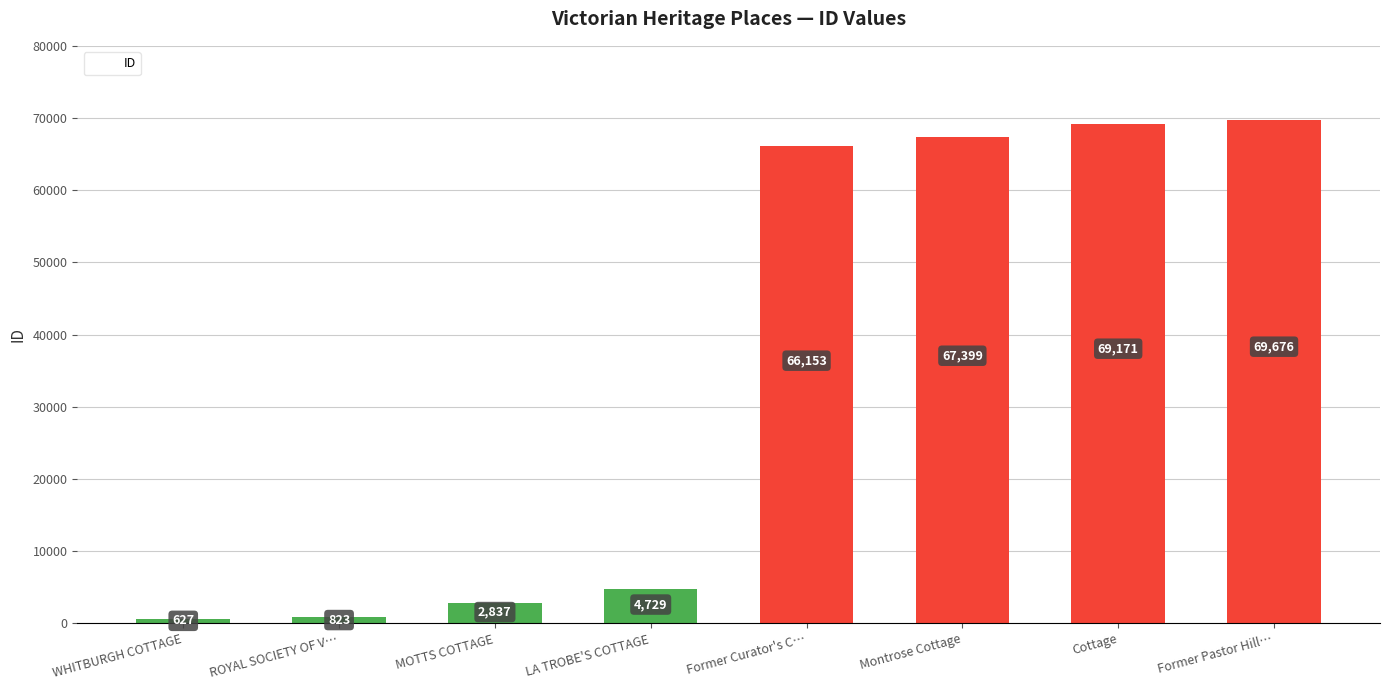

True or false: the data shows 32368 at Cottage.

False